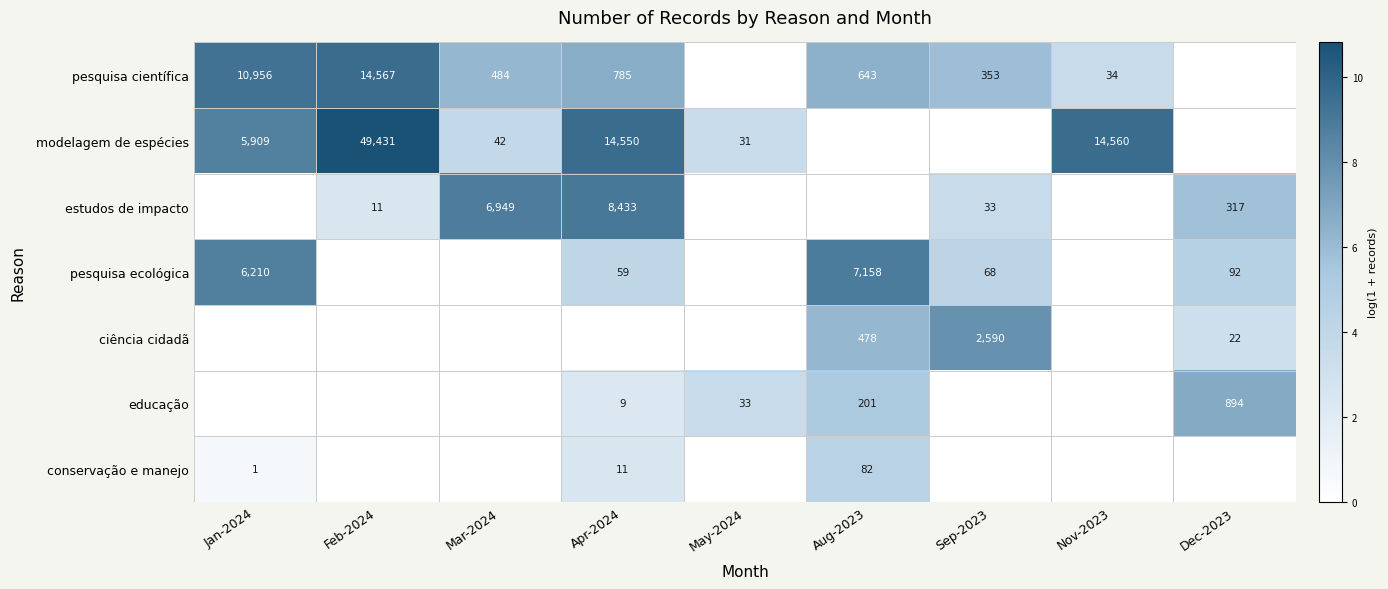

Which has a higher value, Jan-2024 or Dec-2023?

Jan-2024